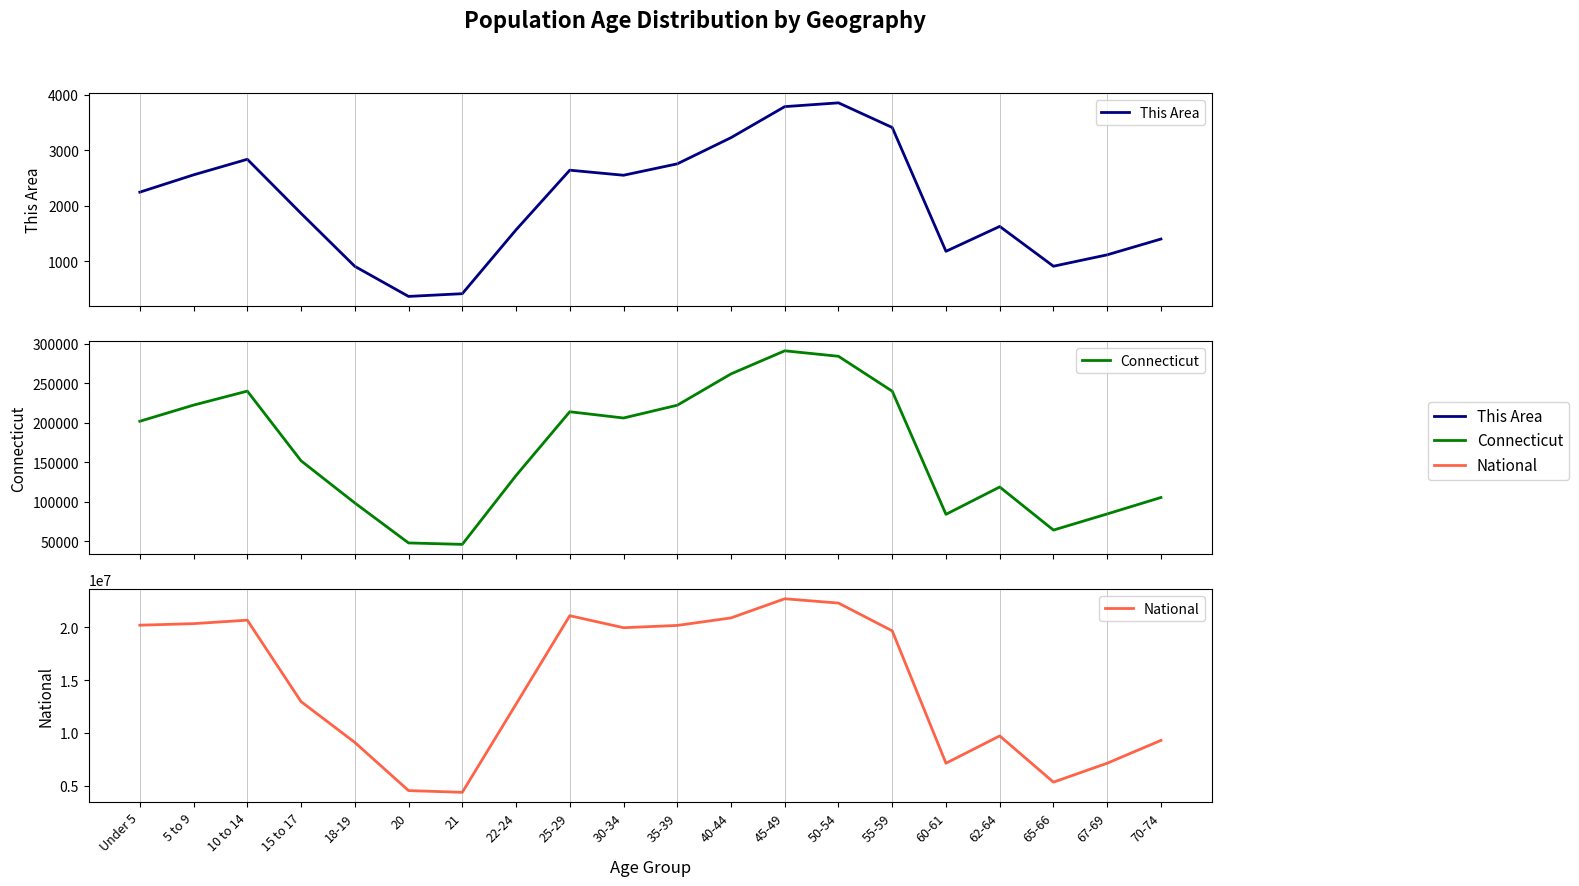

What position from the right is 40-44?

9